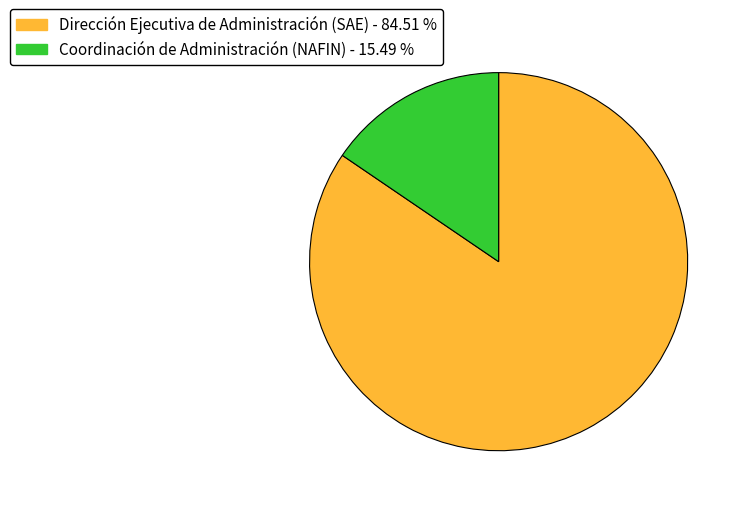

Approximately how many times larger is the value at Coordinación de Administración (NAFIN) compared to Dirección Ejecutiva de Administración (SAE)?

0.2